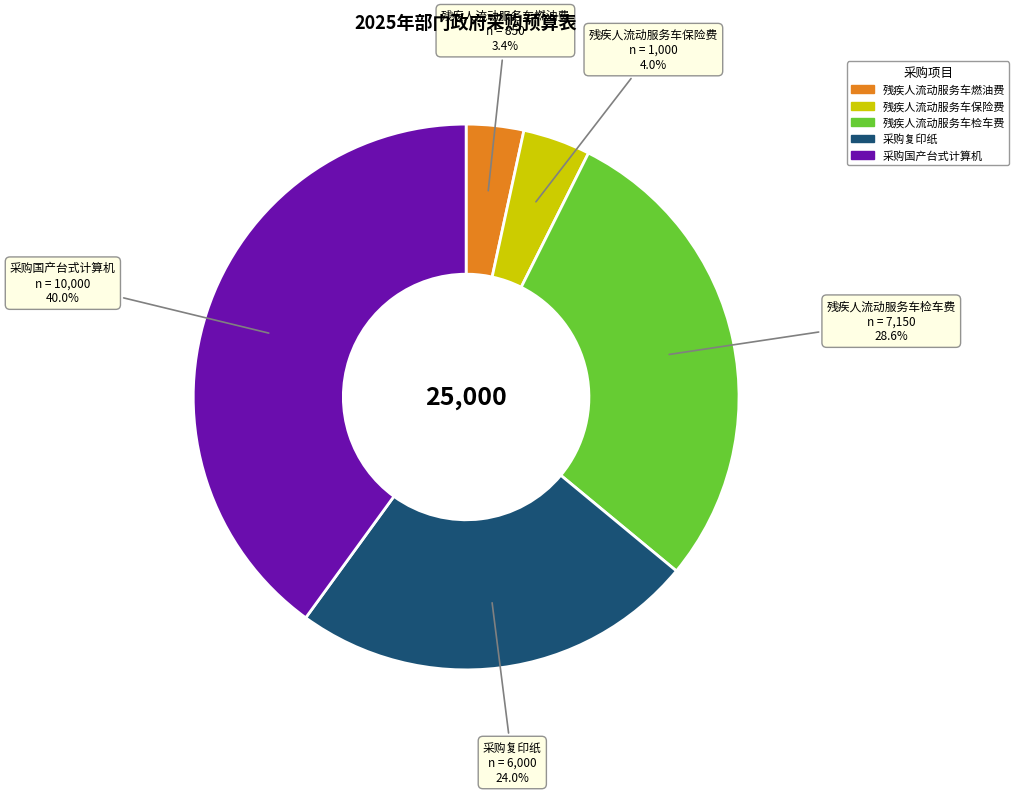

Does any single category account for the majority?

No